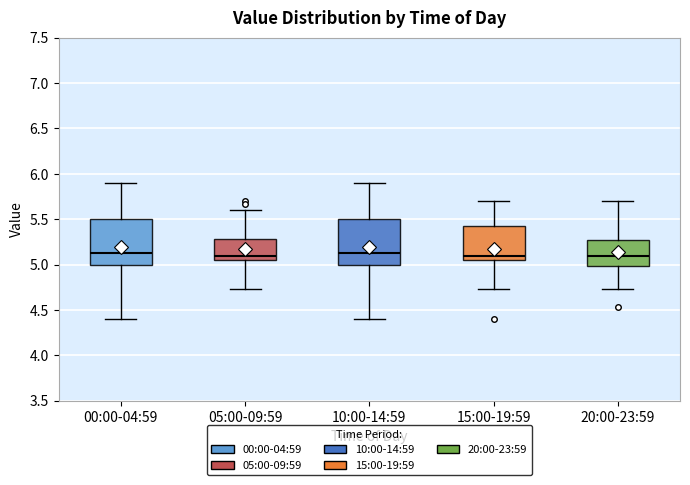

Reading left to right, transcribe this box plot: for each box, give where its median line is, the range the box spans, and where its two whiskers end, as read against the y-axis. The values are not printed on the chart, so give them approximately, as read against the axis.

00:00-04:59: median 5.15, box 5.00 to 5.50, whiskers 4.40 to 5.90
05:00-09:59: median 5.10, box 5.05 to 5.30, whiskers 4.75 to 5.60
10:00-14:59: median 5.15, box 5.00 to 5.50, whiskers 4.40 to 5.90
15:00-19:59: median 5.10, box 5.05 to 5.45, whiskers 4.75 to 5.70
20:00-23:59: median 5.10, box 5.00 to 5.25, whiskers 4.75 to 5.70